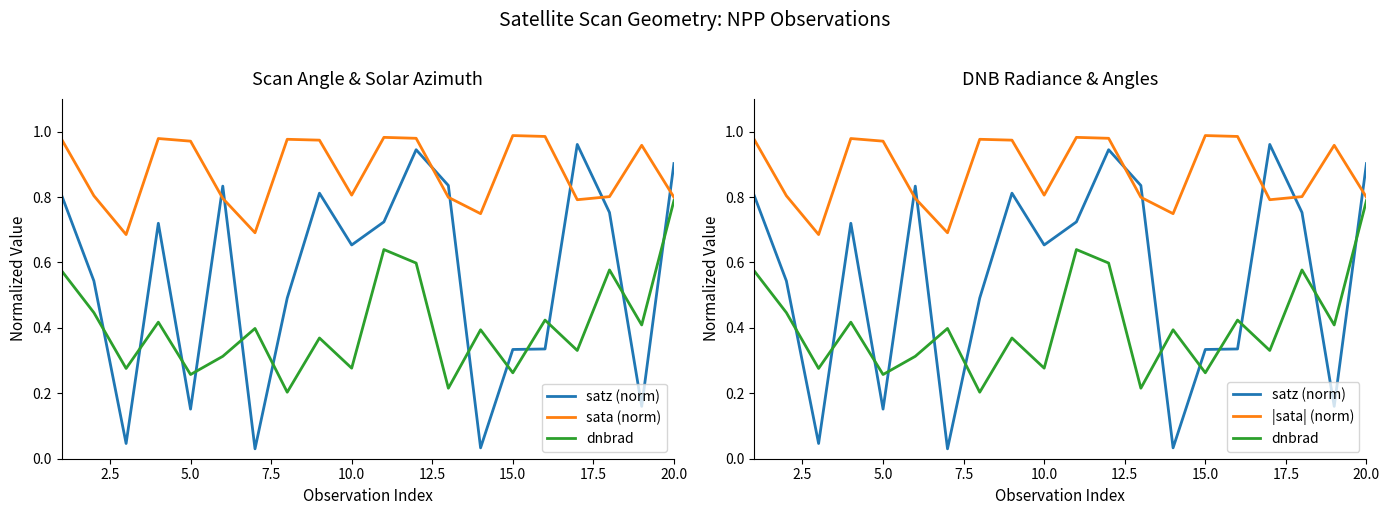

True or false: dnbrad and |sata| (norm) intersect in this chart.

False